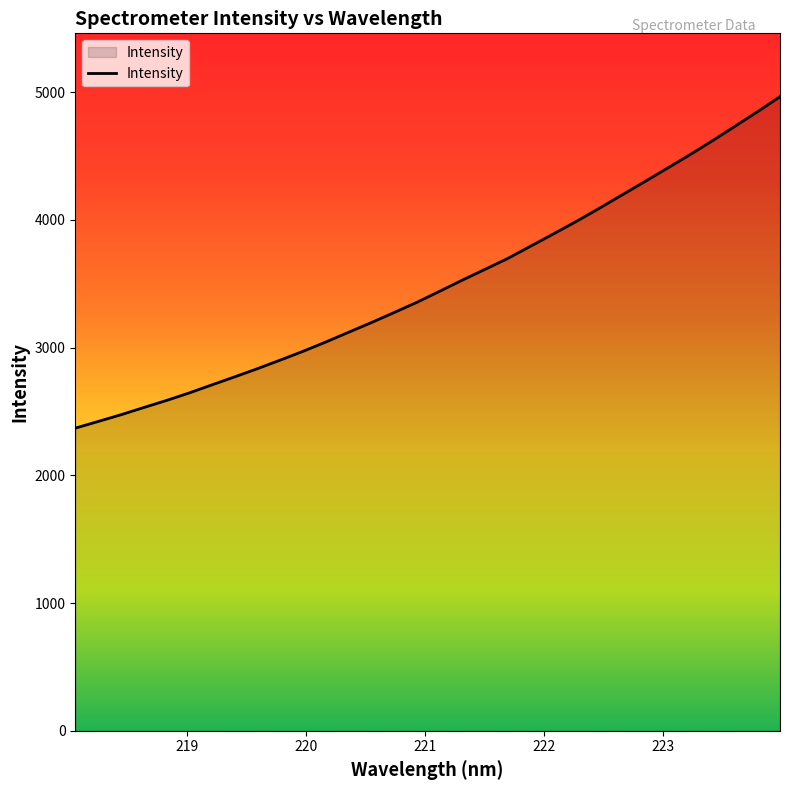

What is the smallest value displayed?

2369.4